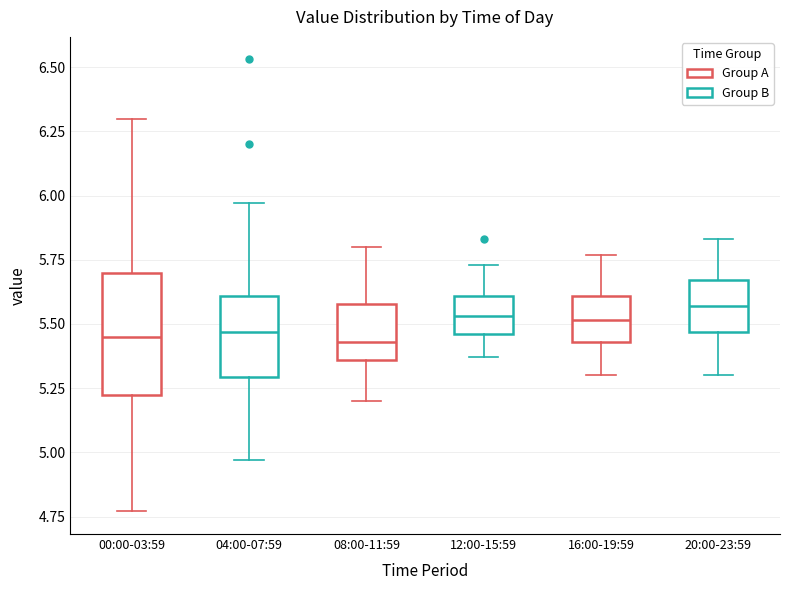

Reading left to right, read every box against the y-axis: the position of its median line, the range the box covers, and the ends of its whiskers. The values are not printed on the chart, so give them approximately, as read against the axis.

00:00-03:59: median 5.45, box 5.20 to 5.70, whiskers 4.75 to 6.30
04:00-07:59: median 5.45, box 5.30 to 5.60, whiskers 4.95 to 5.95
08:00-11:59: median 5.45, box 5.35 to 5.60, whiskers 5.20 to 5.80
12:00-15:59: median 5.55, box 5.45 to 5.60, whiskers 5.35 to 5.75
16:00-19:59: median 5.50, box 5.45 to 5.60, whiskers 5.30 to 5.75
20:00-23:59: median 5.55, box 5.45 to 5.65, whiskers 5.30 to 5.85